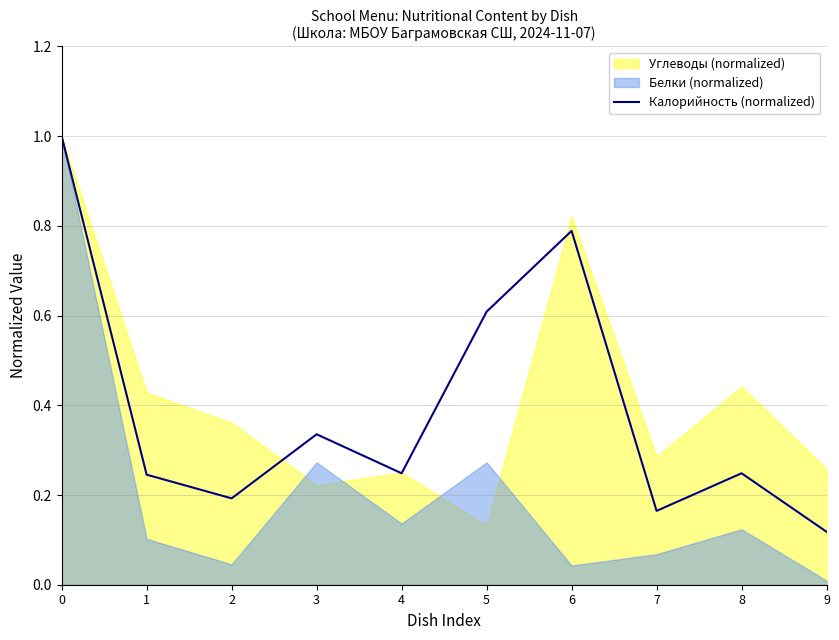

Where is Калорийность (normalized) nearest to the value 0?

9